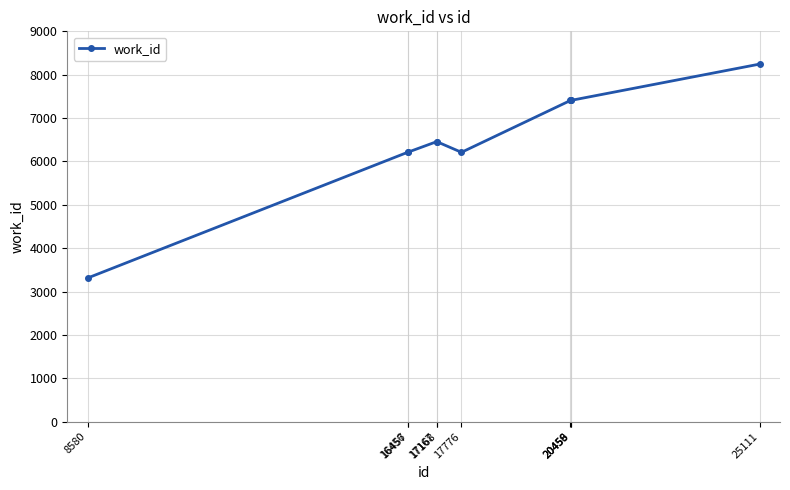

What is the value of the 9th point from the left?

7406